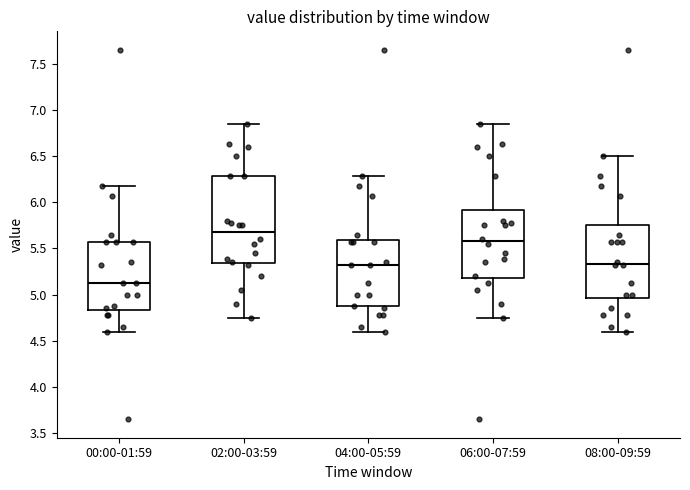

Reading left to right, transcribe this box plot: for each box, give where its median line is, the range the box spans, and where its two whiskers end, as read against the y-axis. The values are not printed on the chart, so give them approximately, as read against the axis.

00:00-01:59: median 5.15, box 4.85 to 5.55, whiskers 4.60 to 6.20
02:00-03:59: median 5.70, box 5.35 to 6.30, whiskers 4.75 to 6.85
04:00-05:59: median 5.30, box 4.85 to 5.60, whiskers 4.60 to 6.30
06:00-07:59: median 5.60, box 5.20 to 5.90, whiskers 4.75 to 6.85
08:00-09:59: median 5.35, box 4.95 to 5.75, whiskers 4.60 to 6.50